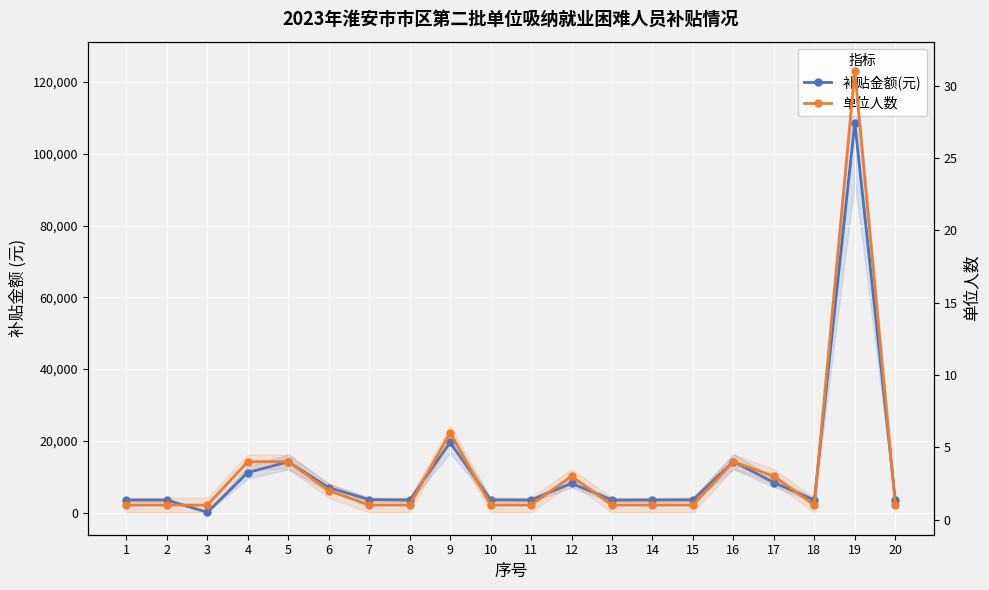

What is the sum of all 补贴金额(元) values?

229641.3